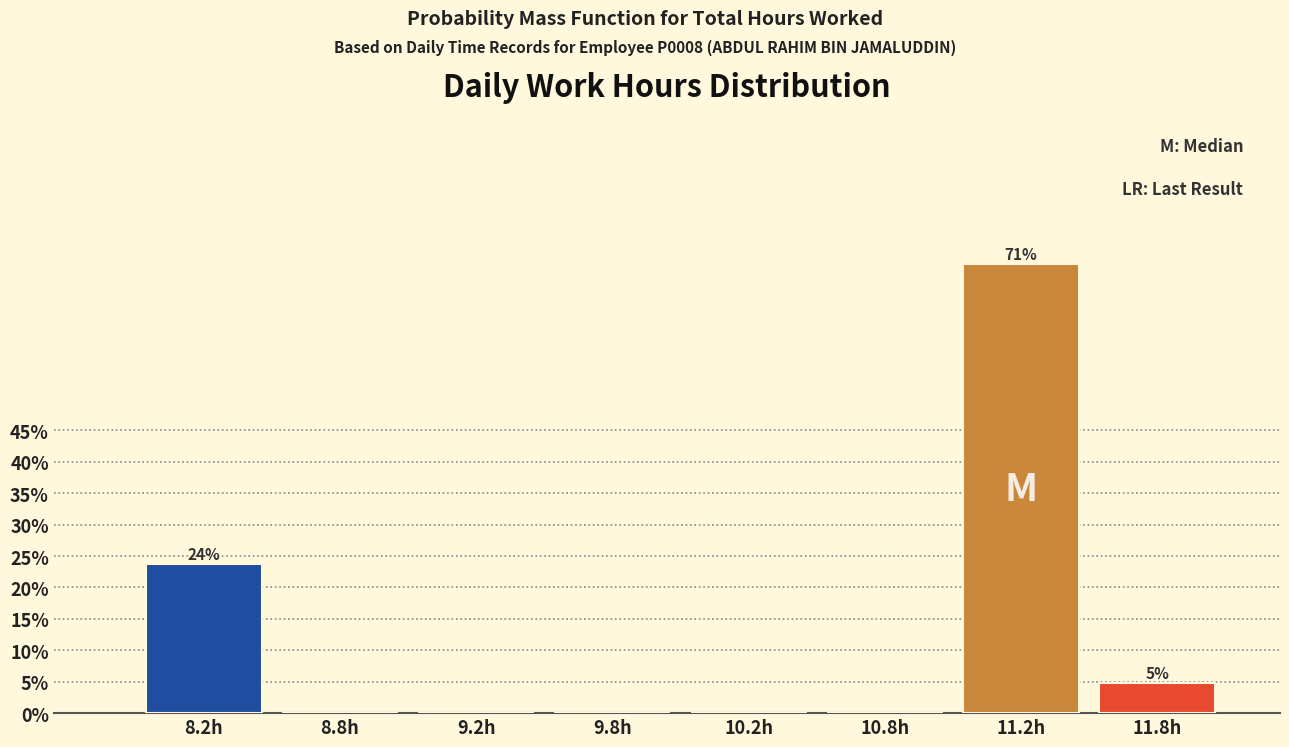

Reading right to left, extract all data points from this chart.

11.8h=4.8	11.2h=71.4	10.8h=0.0	10.2h=0.0	9.8h=0.0	9.2h=0.0	8.8h=0.0	8.2h=23.8